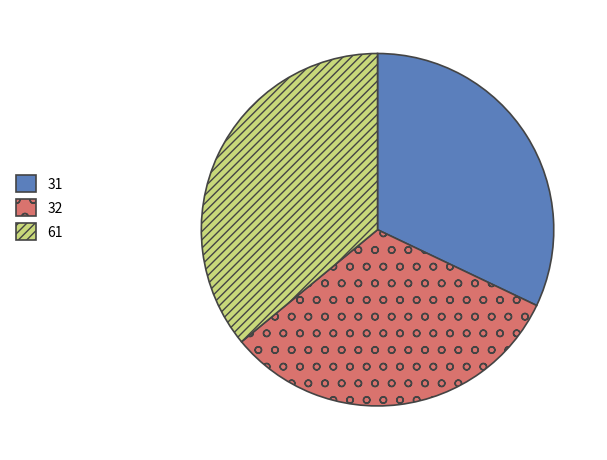

Which category has the biggest portion of the pie?

61